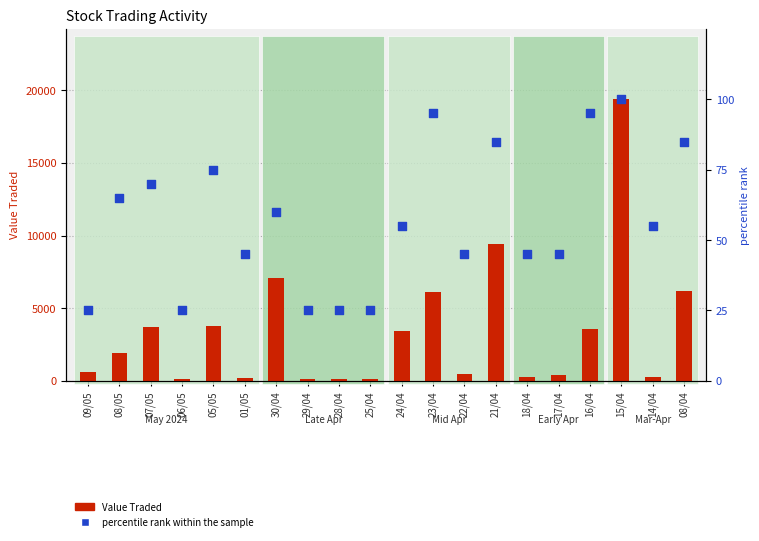

Which series has the largest Y range (max minus min)?

Value Traded